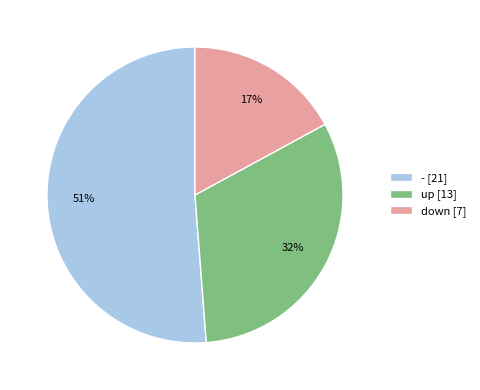

Which has a higher value, - [21] or down [7]?

- [21]